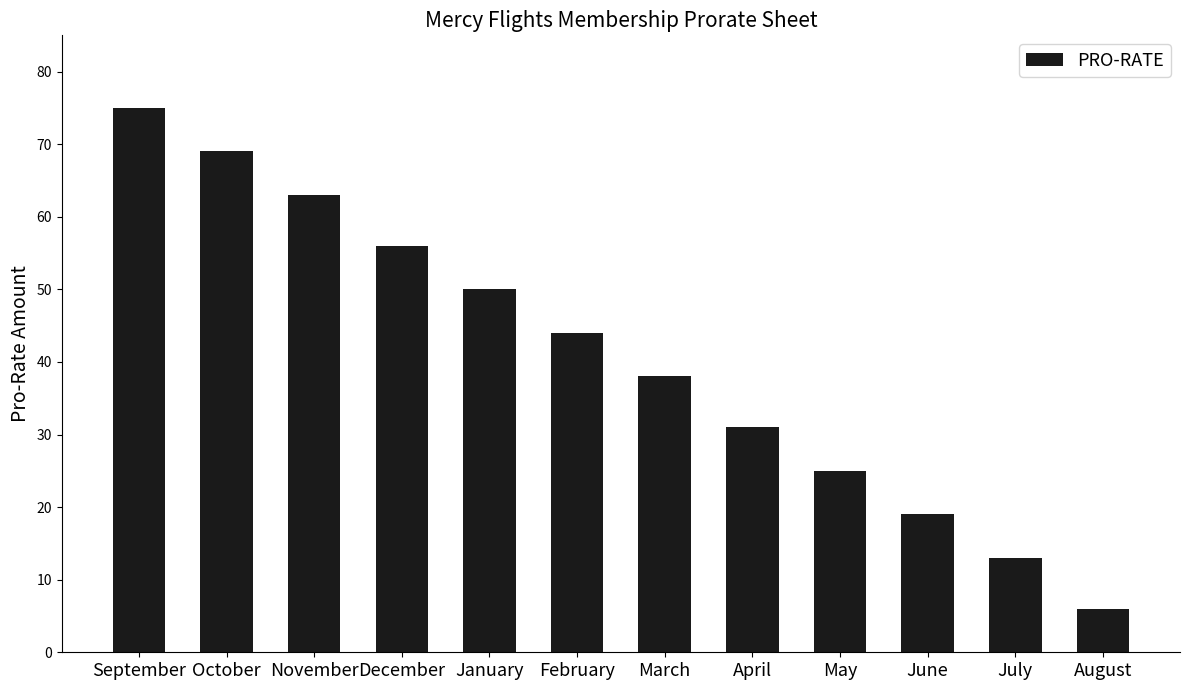

What is the value of the 3rd bar from the left?

63